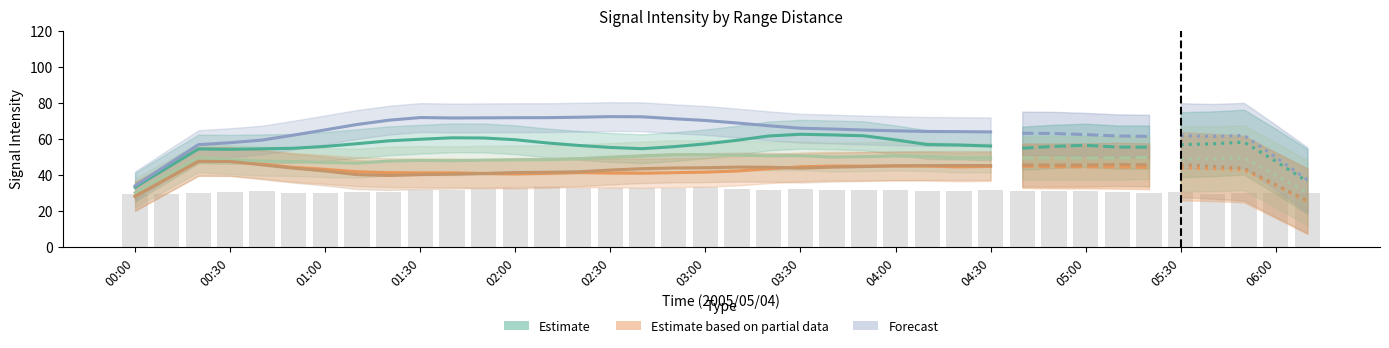

What is the label of the 14th bar from the right?

04:00